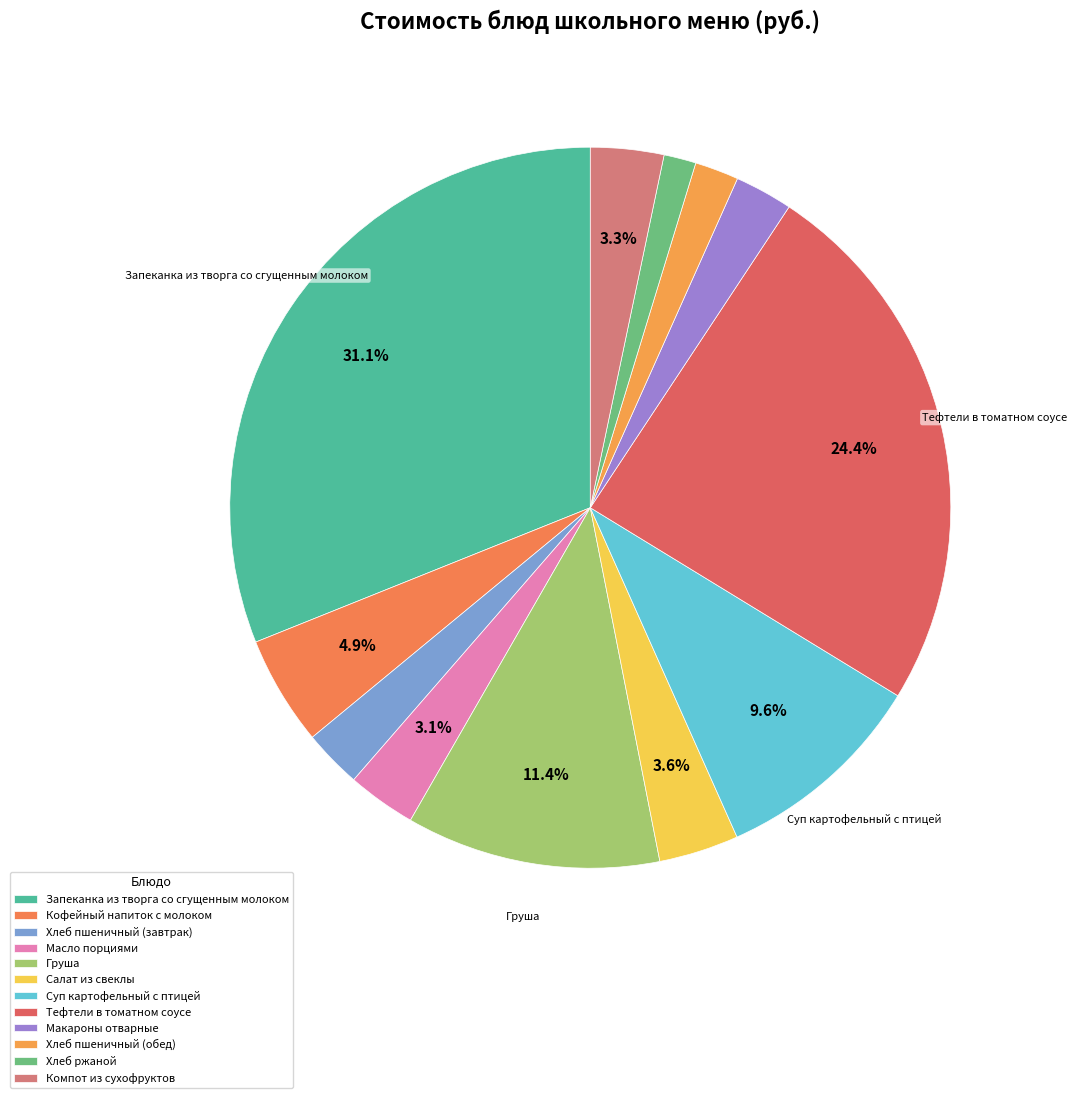

To the nearest percent, what is the difference between the Хлеб пшеничный (обед) and Масло порциями slice percentages?

1%